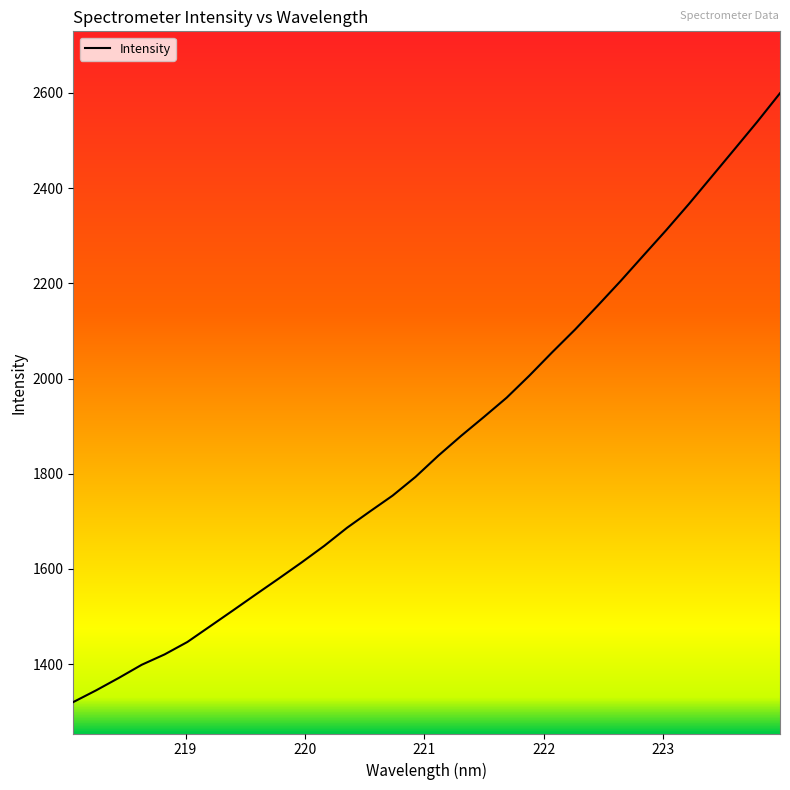

How many lines are shown in the chart?

1